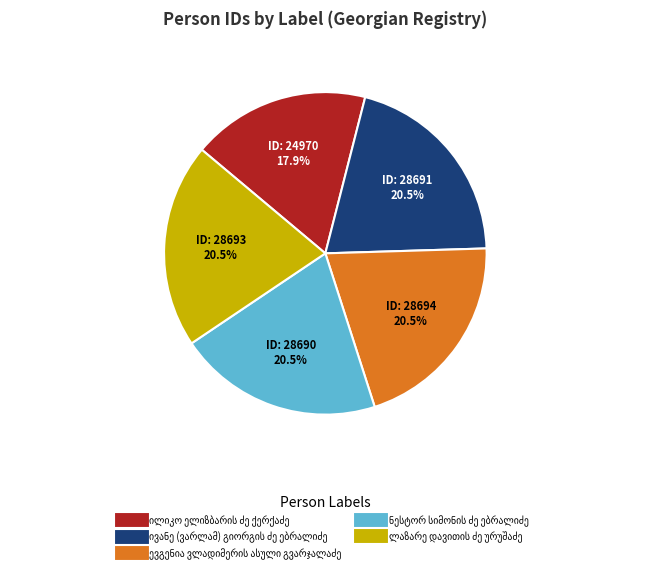

Is there a majority slice in this chart?

No